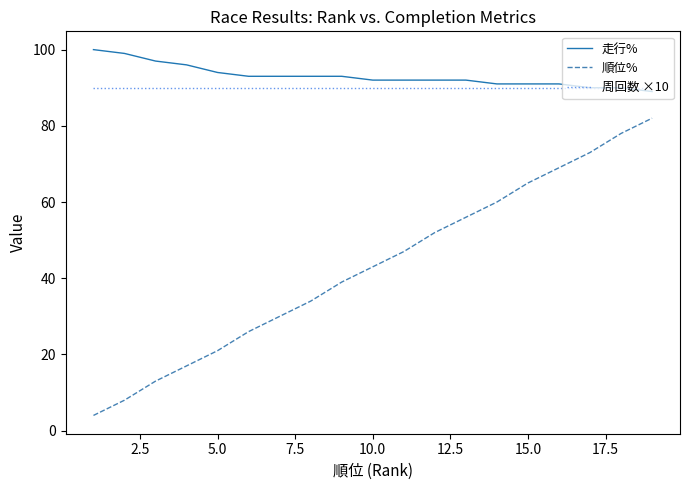

Which series has the largest range (max minus min)?

順位%